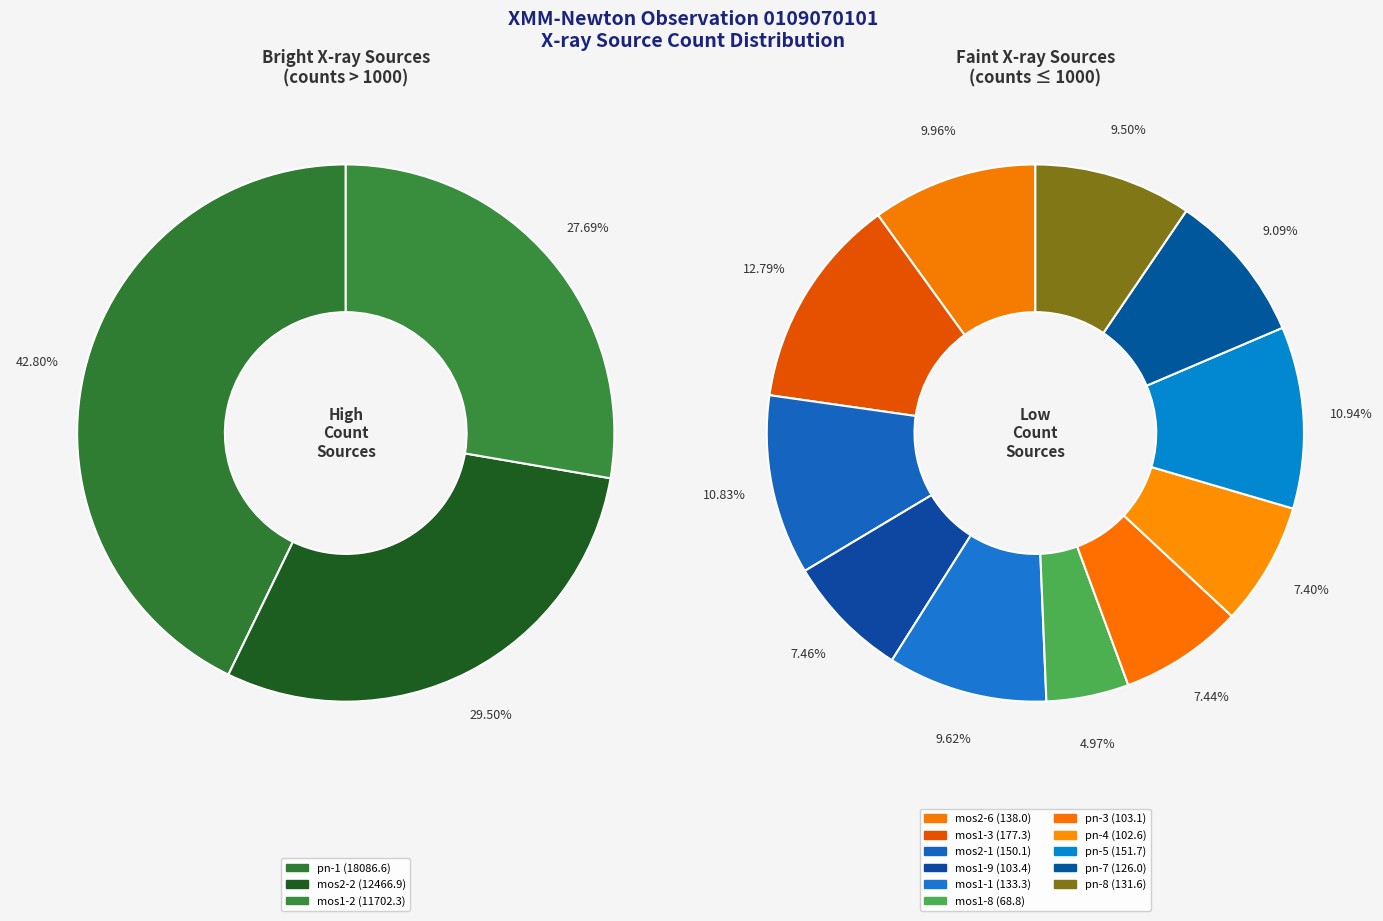

True or false: mos1-2 accounts for 27% of the total.

True